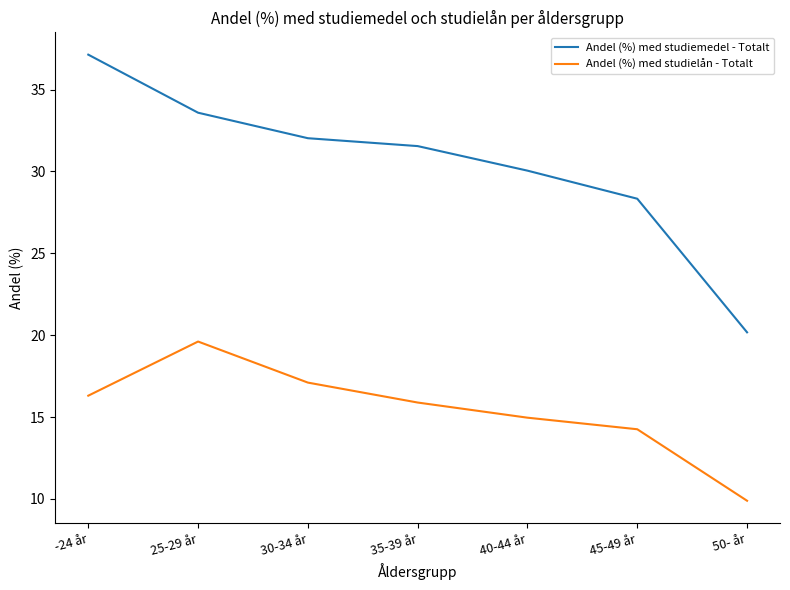

Which series has the largest range (max minus min)?

Andel (%) med studiemedel - Totalt